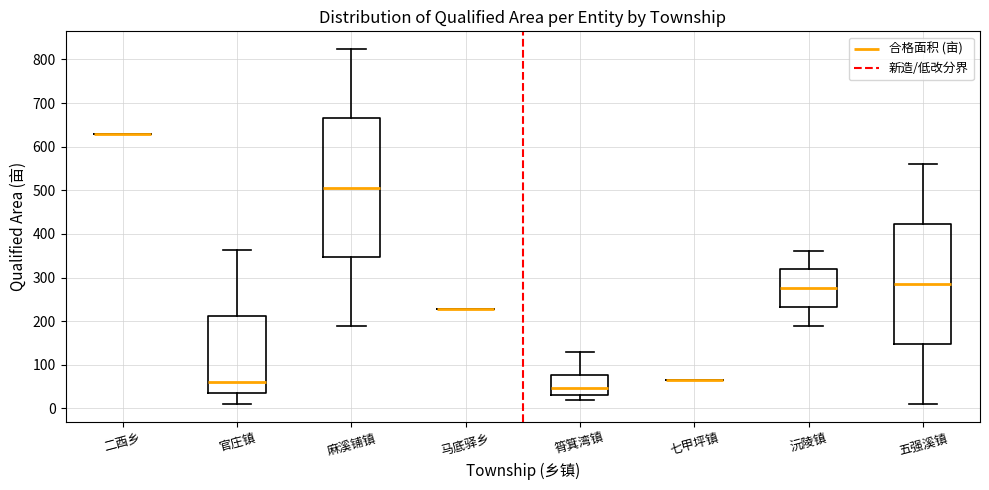

Comparing the boxes themselves (not the whiskers), which one is the tallest?

麻溪铺镇